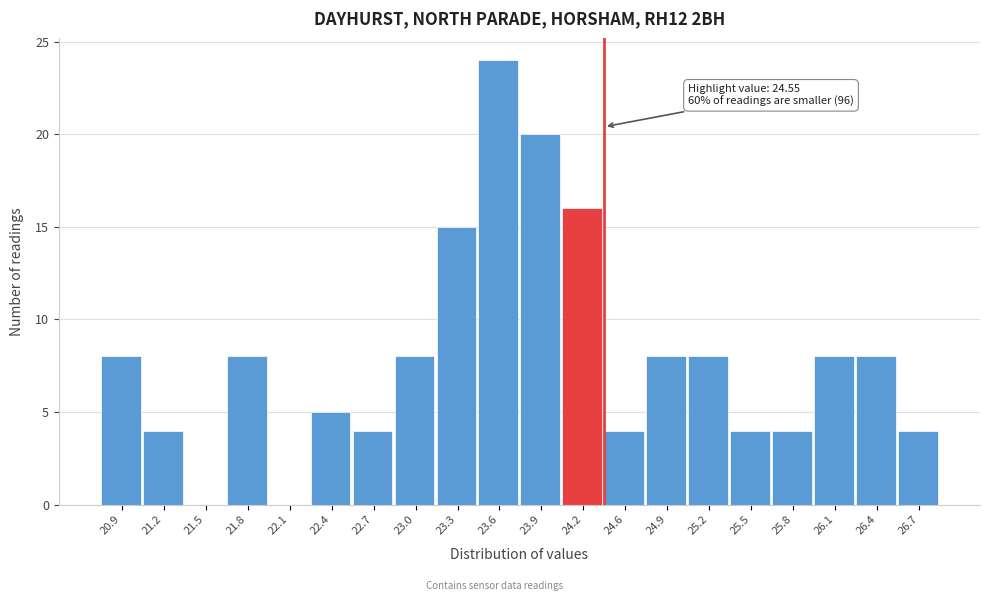

Reading left to right, what are all the values shown in this chart?

20.9=8	21.2=4	21.5=0	21.8=8	22.1=0	22.4=5	22.7=4	23.0=8	23.3=15	23.6=24	23.9=20	24.2=16	24.6=4	24.9=8	25.2=8	25.5=4	25.8=4	26.1=8	26.4=8	26.7=4